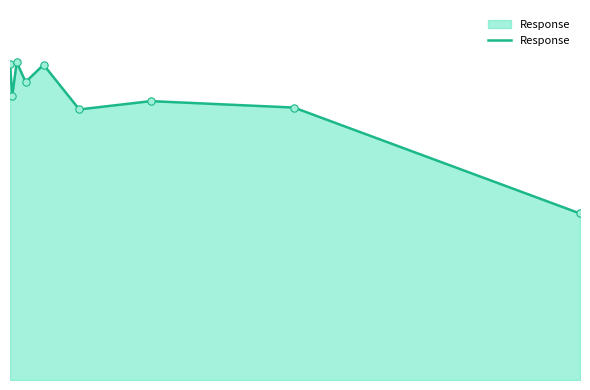

Does the chart have visible grid lines?

No